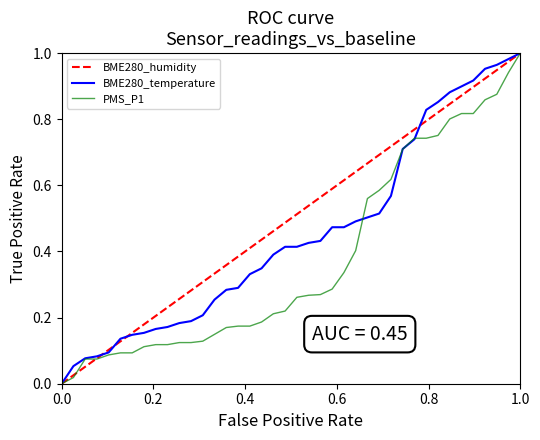

What are all the series names shown in the legend?

BME280_humidity, BME280_temperature, PMS_P1